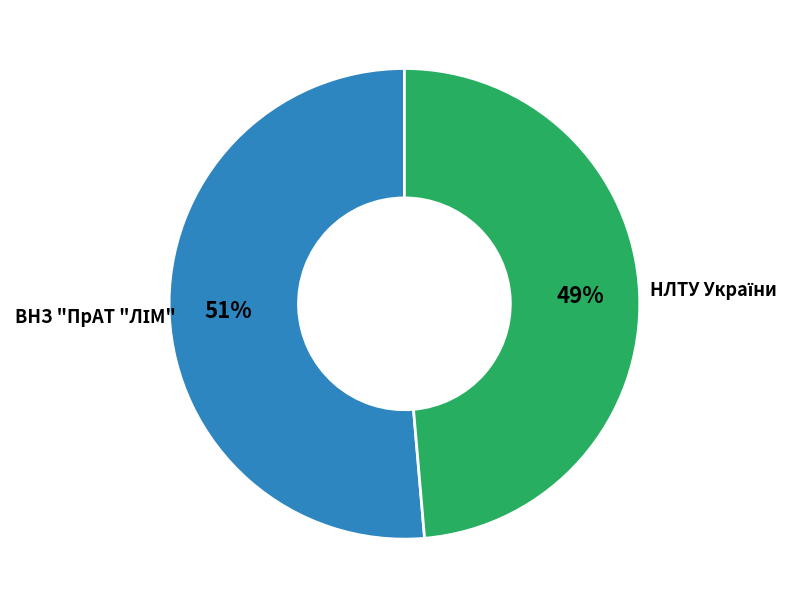

To the nearest percent, what is the average slice percentage?

50%